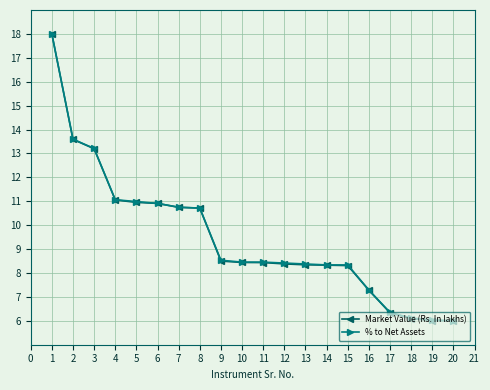

What is the total value across all series at 2?

27.2